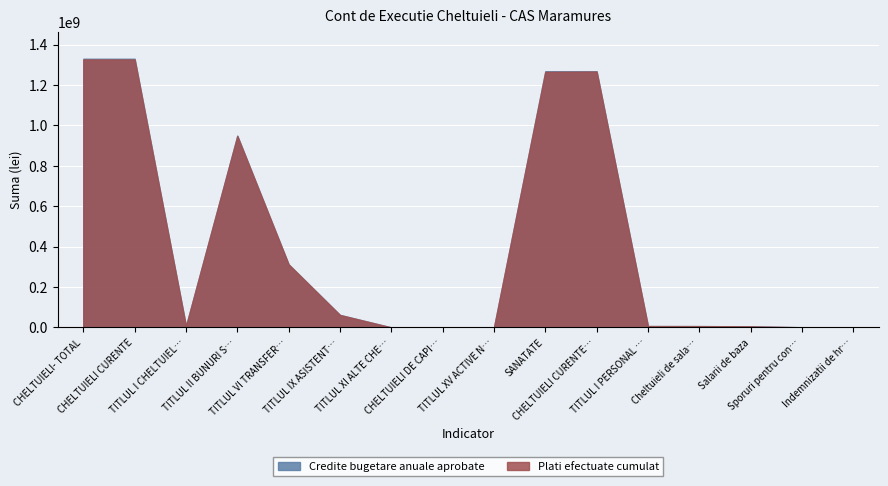

What are all the series names shown in the legend?

Credite bugetare anuale aprobate, Plati efectuate cumulat